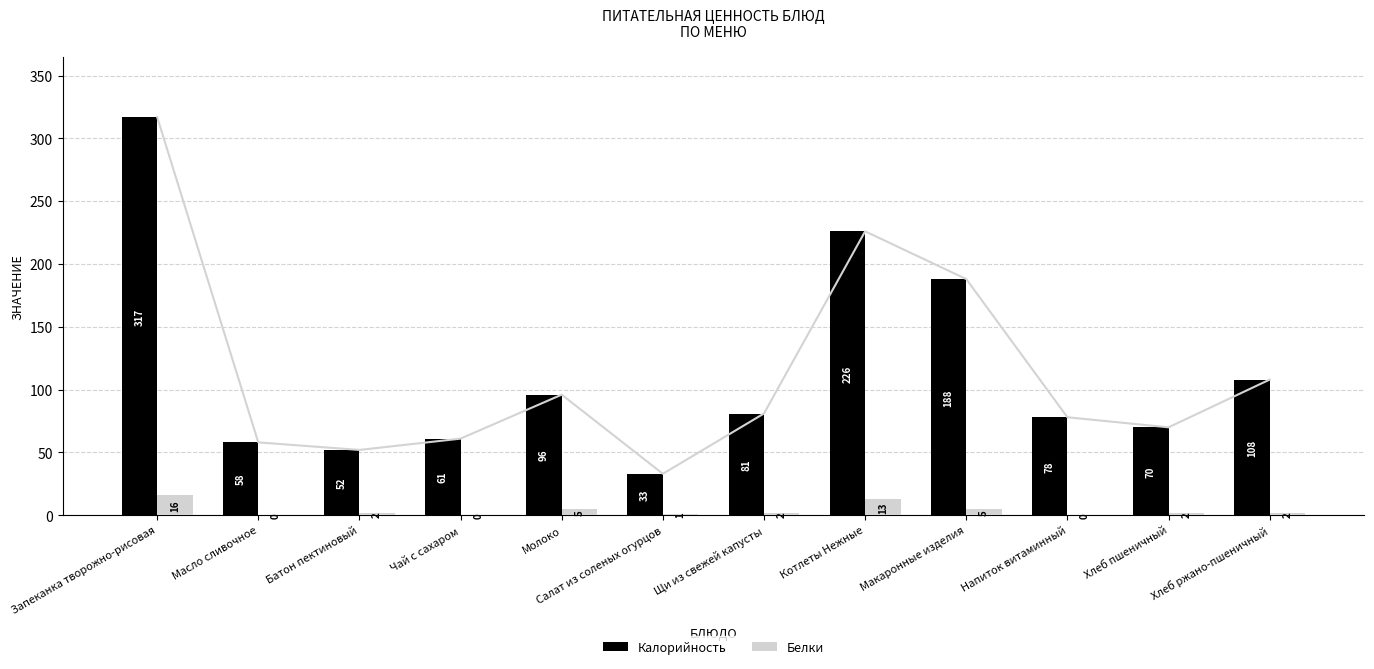

True or false: Белки has a value of 9 at Макаронные изделия.

False